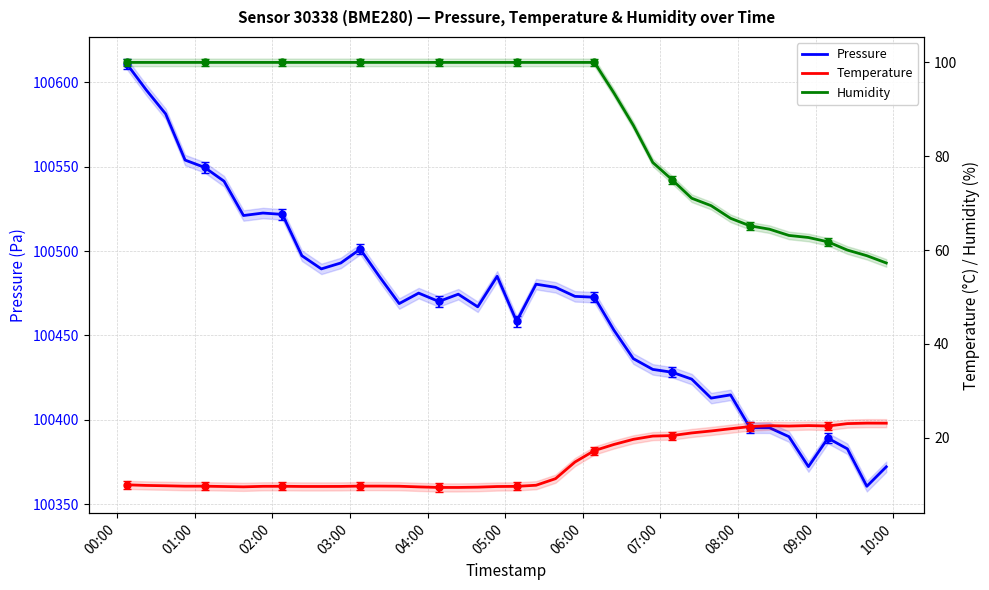

True or false: Pressure and Temperature intersect in this chart.

False